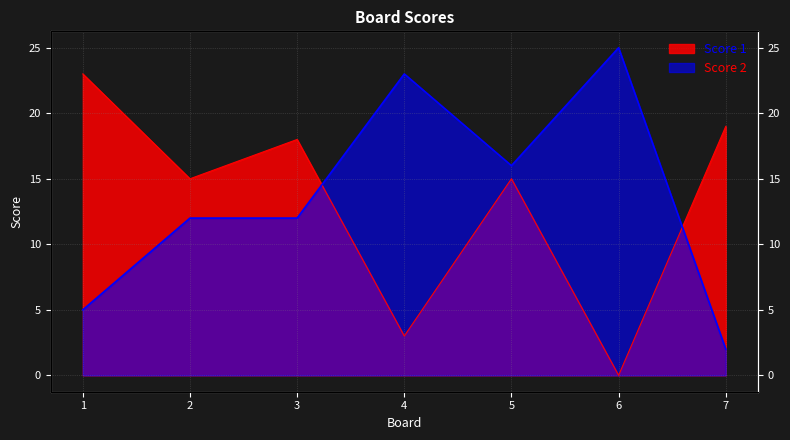

Reading left to right, list all the values displayed in this chart.

Score 1: 23	15	18	3	15	0	19
Score 2: 5	12	12	23	16	25	2